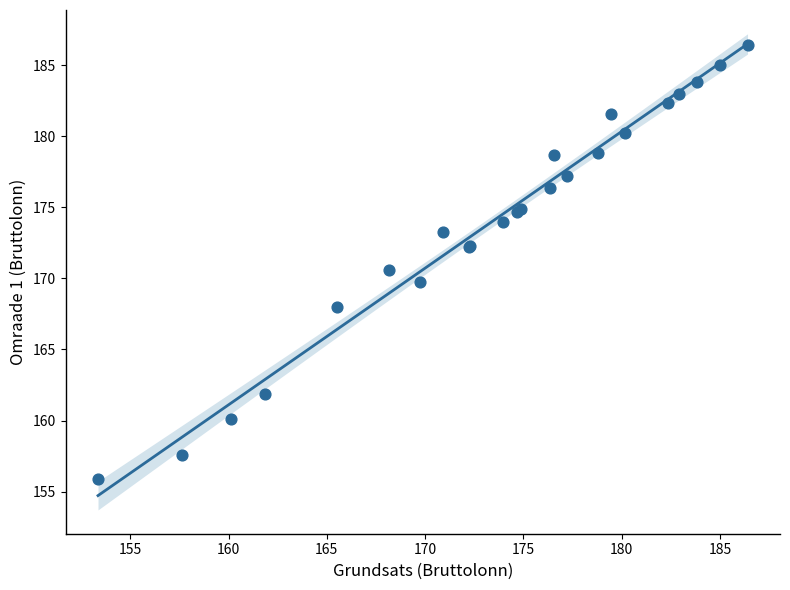

What Y value in the scatter plot is closest to 171?

170.6